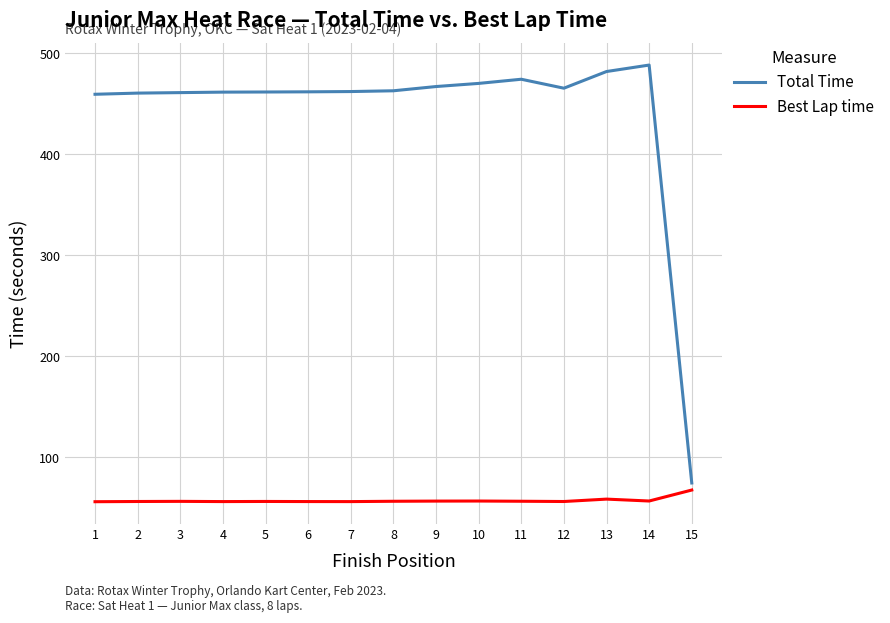

Is the value of Total Time at 1 greater than the value of Best Lap time at 5?

Yes